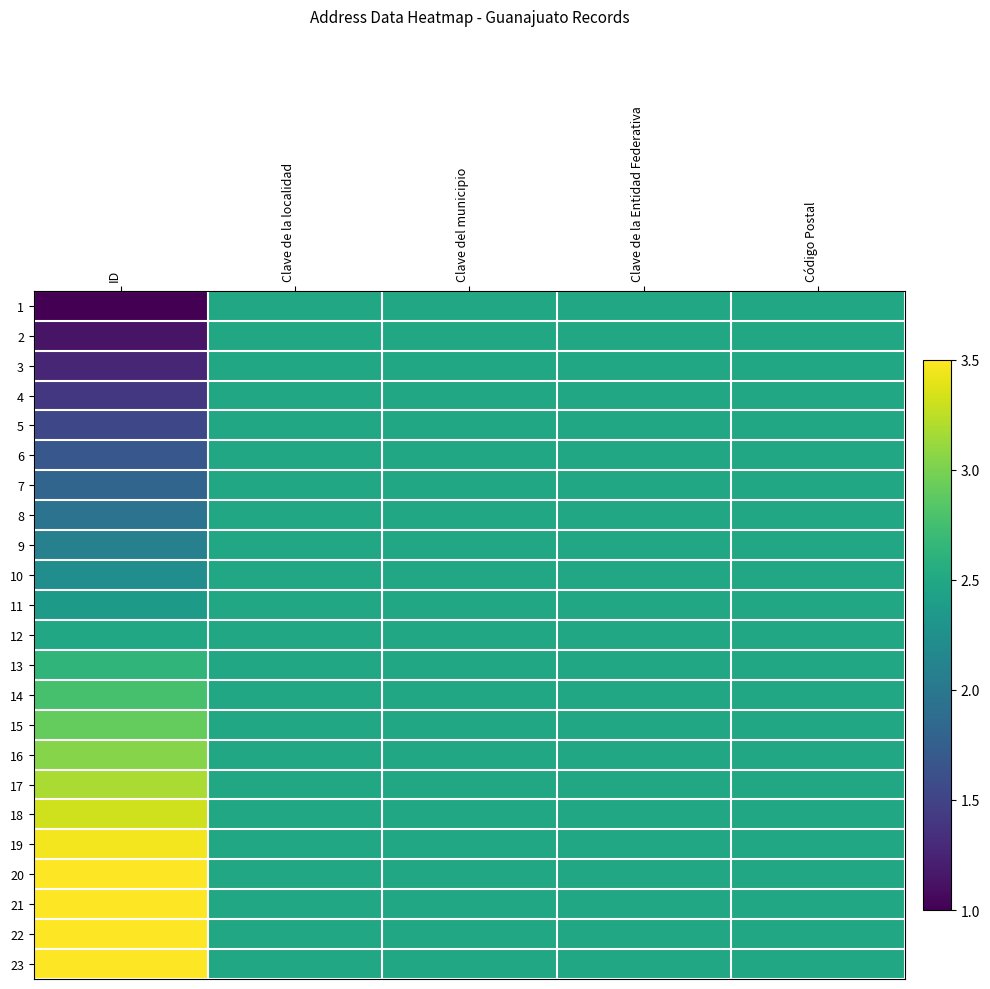

What is the sum of all 12 values?

12.5